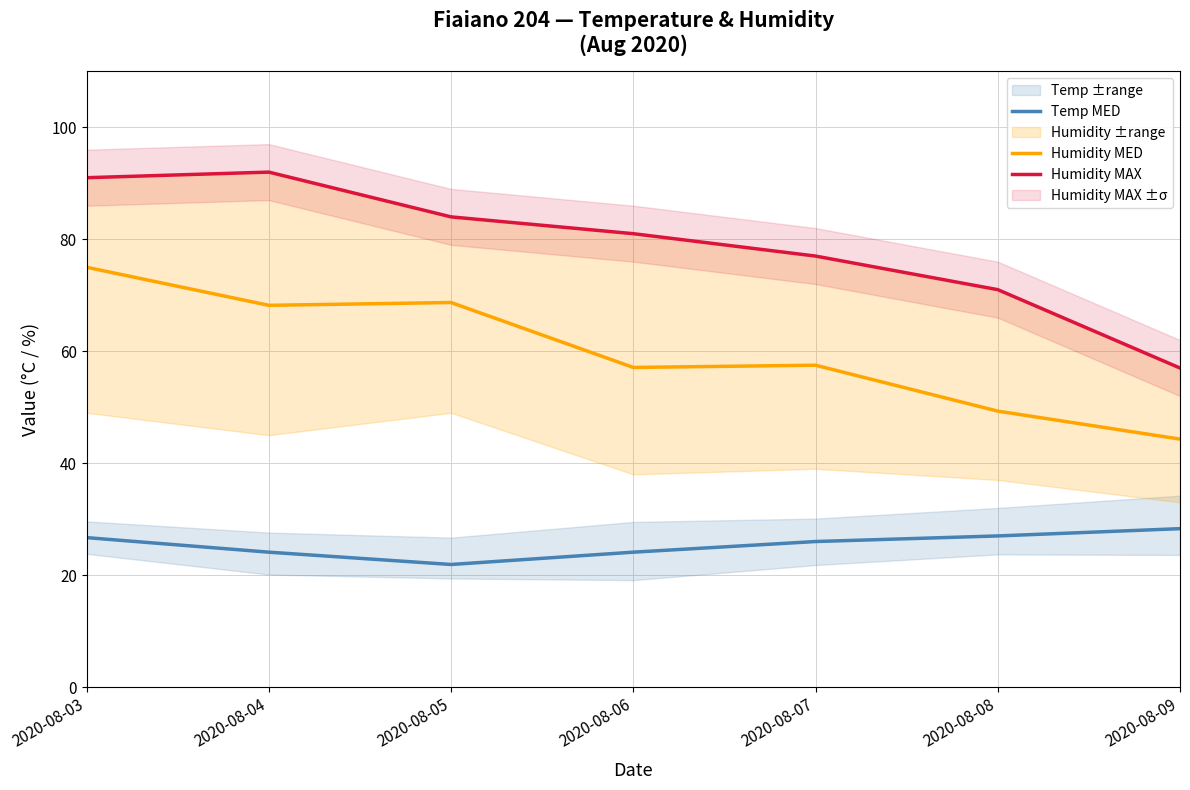

The value of Humidity MED at 2020-08-05 is 68.7. True or false?

True